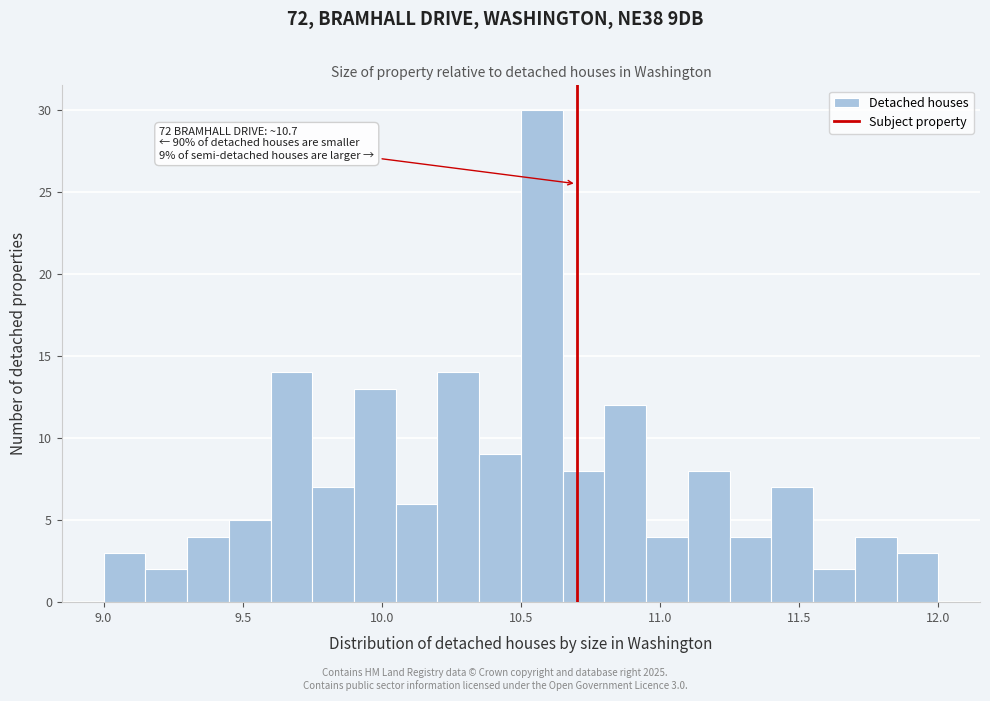

Around what value on the x-axis is the tallest bar? Give the approximate position of its centre, as read against the axis.

10.60